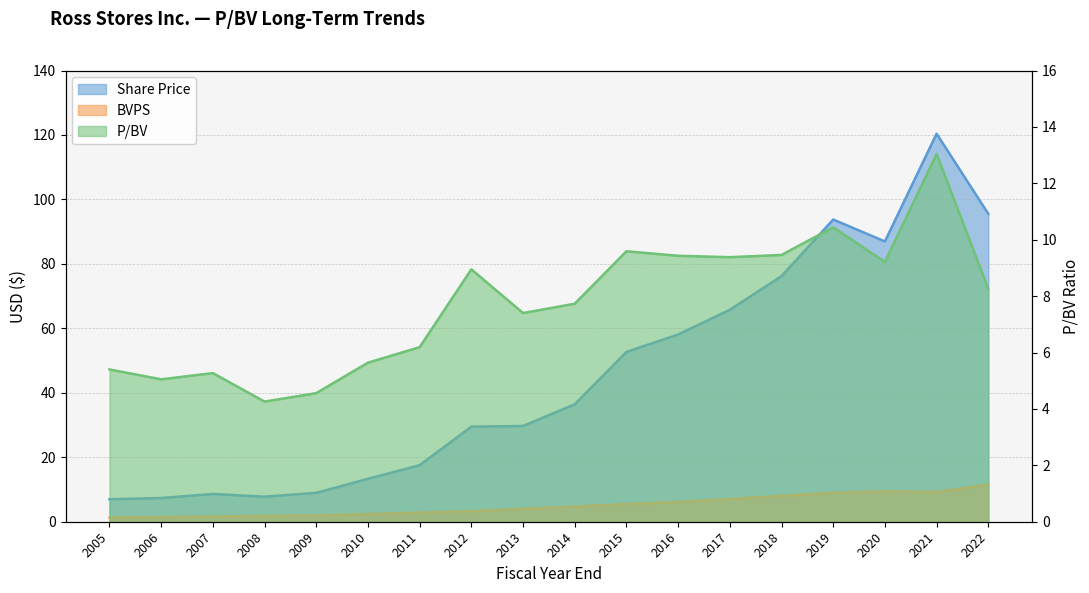

List the series in order of their peak value, lowest first.

BVPS, P/BV, Share Price